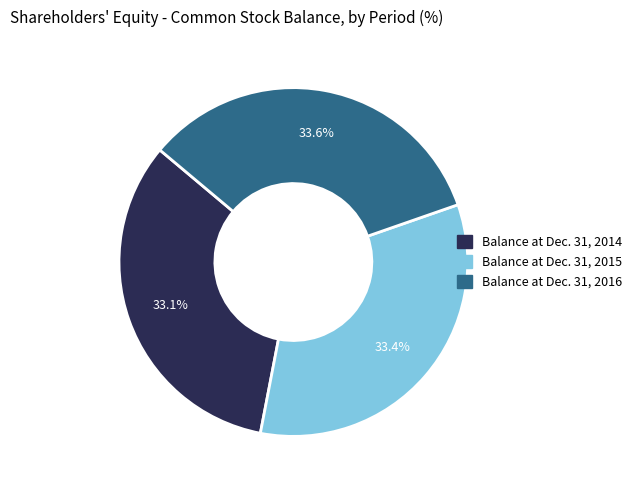

What percentage is the Balance at Dec. 31, 2016 slice, to the nearest percent?

34%